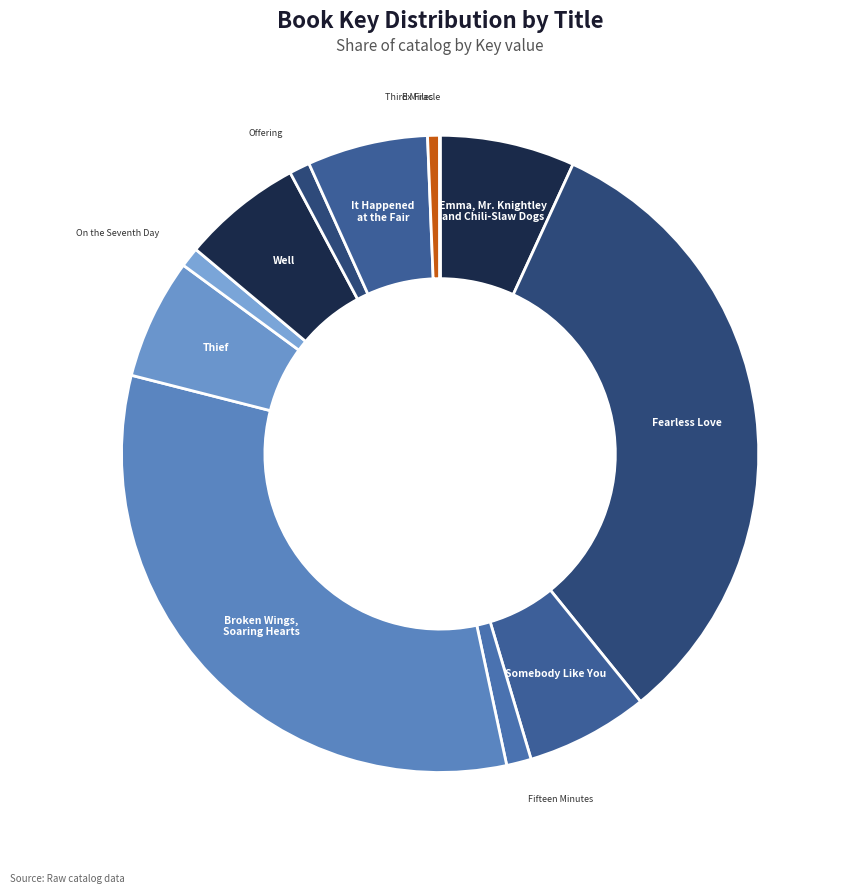

Is the sum of Somebody Like You and Thief greater than half?

No